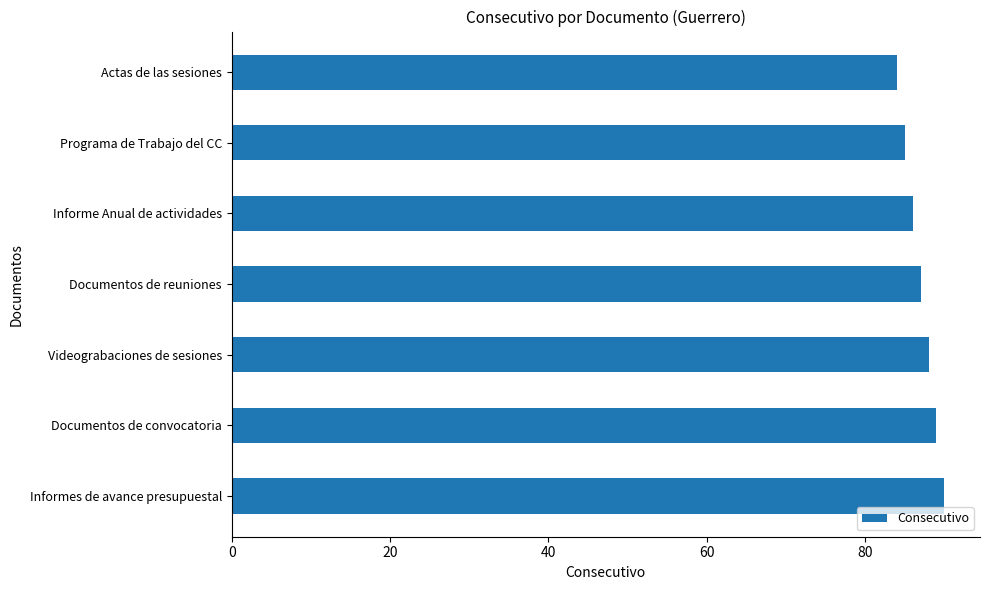

What is the label of the 3rd bar from the bottom?

Videograbaciones de sesiones